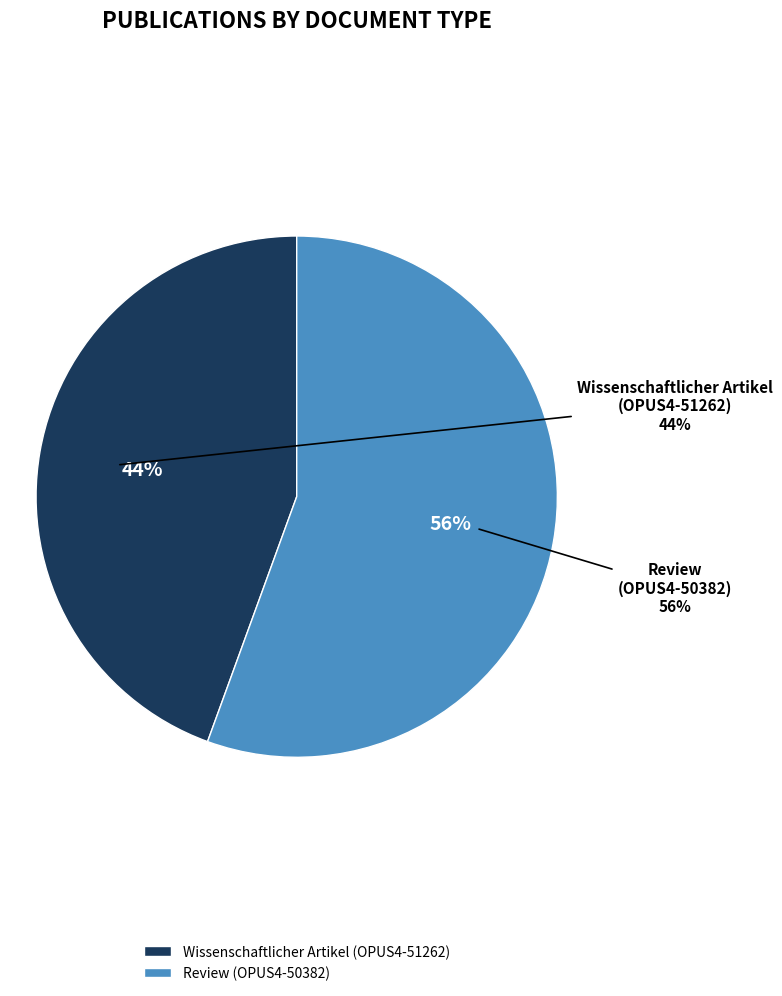

Does Review
(OPUS4-50382) represent more than half of the total?

Yes